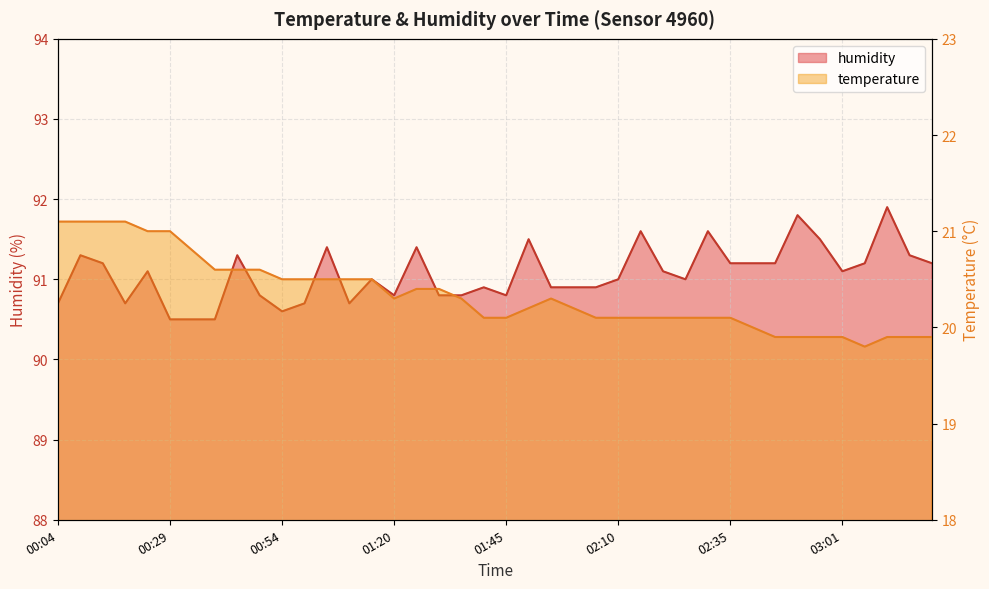

True or false: humidity and temperature cross at least once.

False